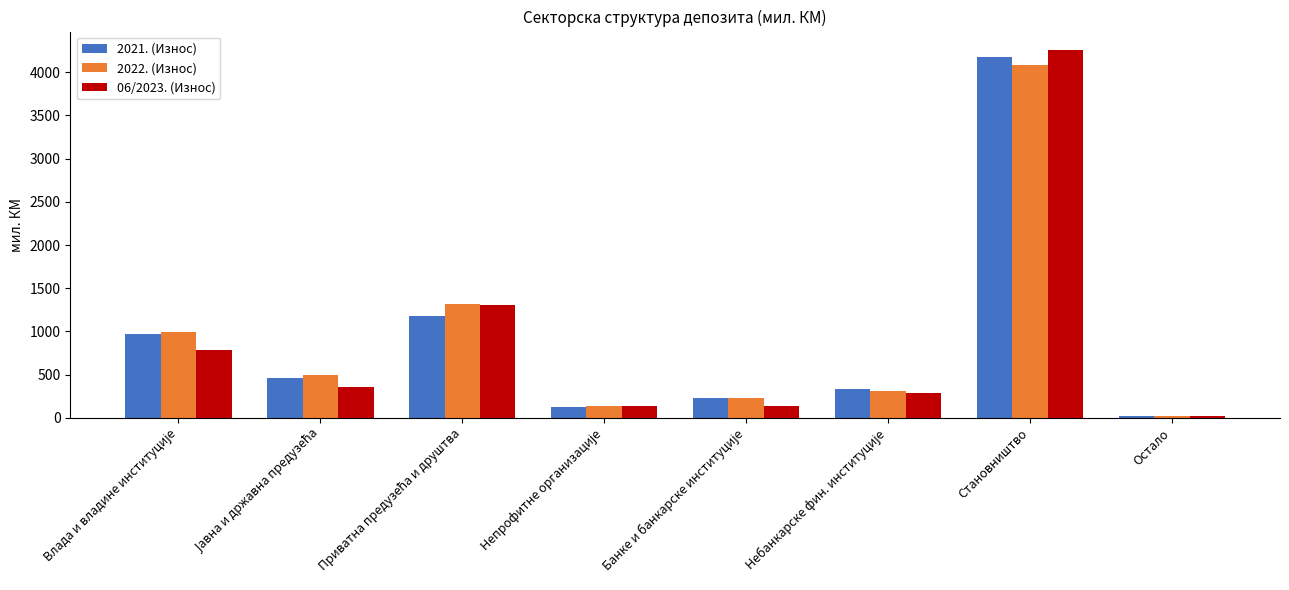

Which category has the highest value across all series?

Становништво